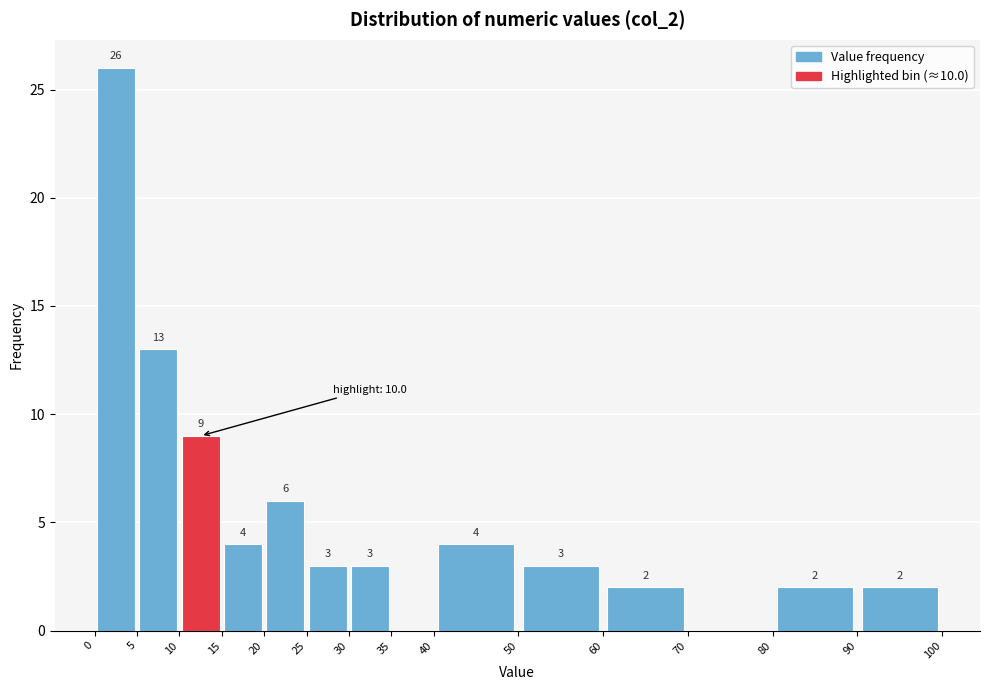

Over which range of the x-axis is the bar tallest?

0 to 5